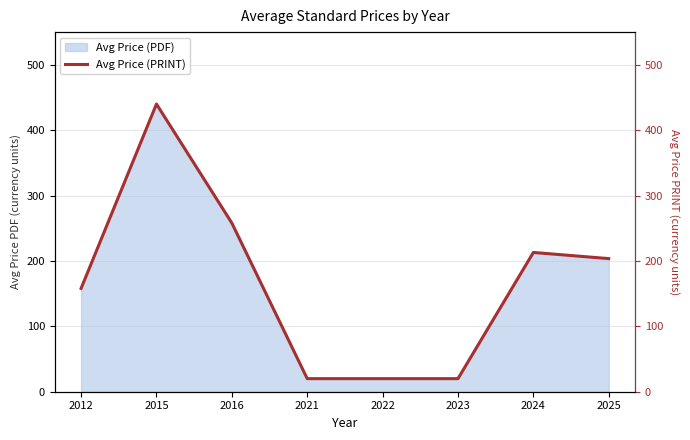

What is the ratio of the value at 2016 to the value at 2024?

1.2